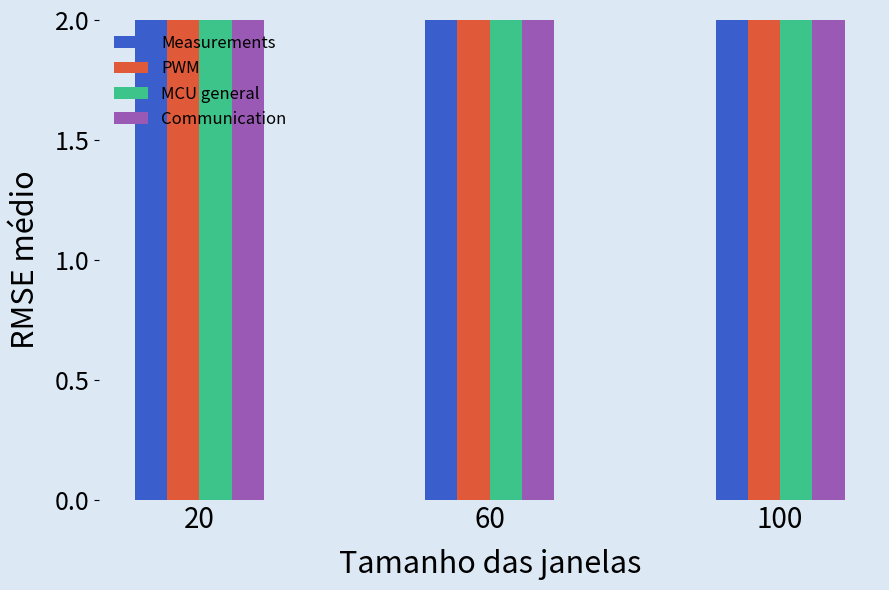

What is the lowest value of the MCU general series?

4